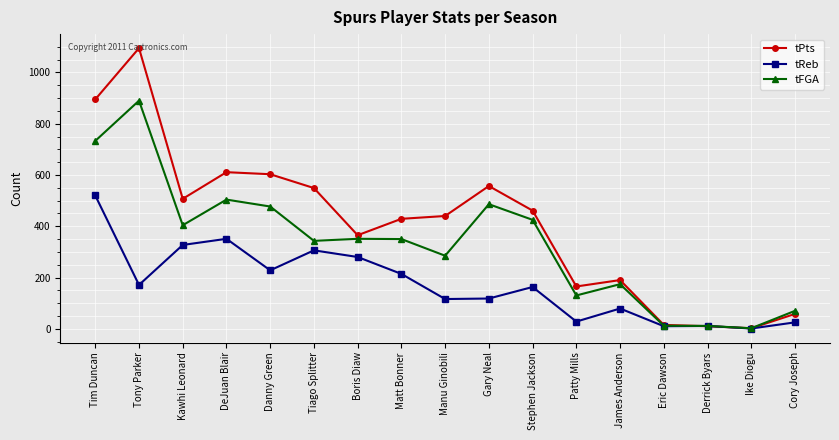

List the series in order of their peak value, highest first.

tPts, tFGA, tReb